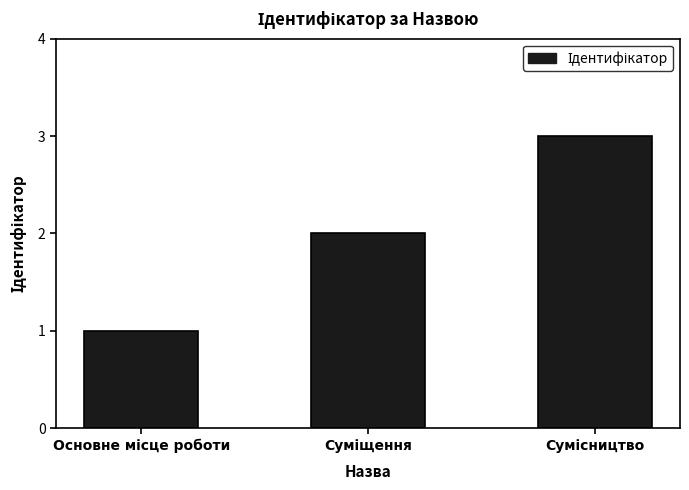

What is the greatest value displayed?

3